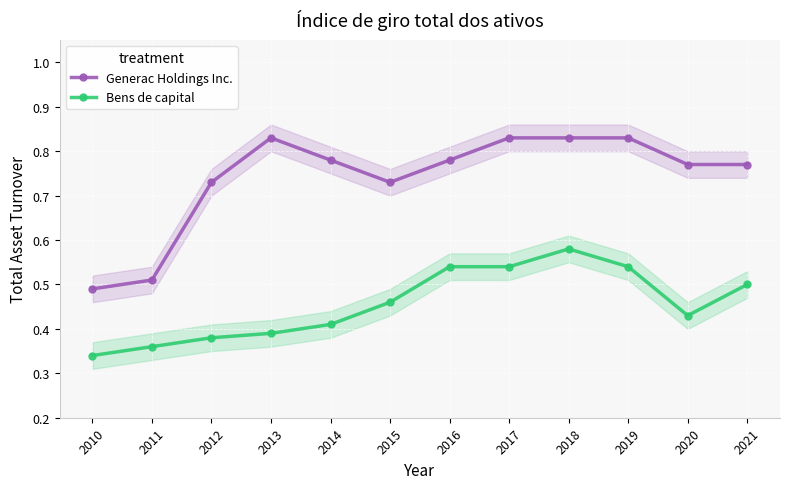

What value does the Bens de capital series have at 2016?

0.5